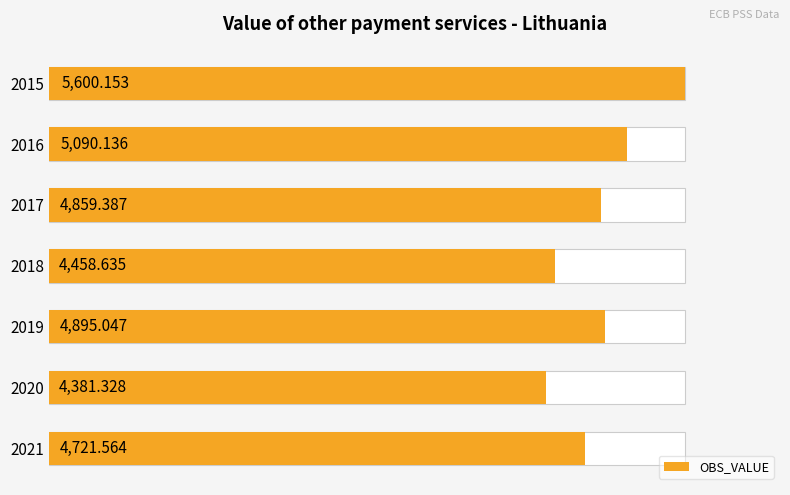

What is the value of the 1st bar from the left?

5600.2